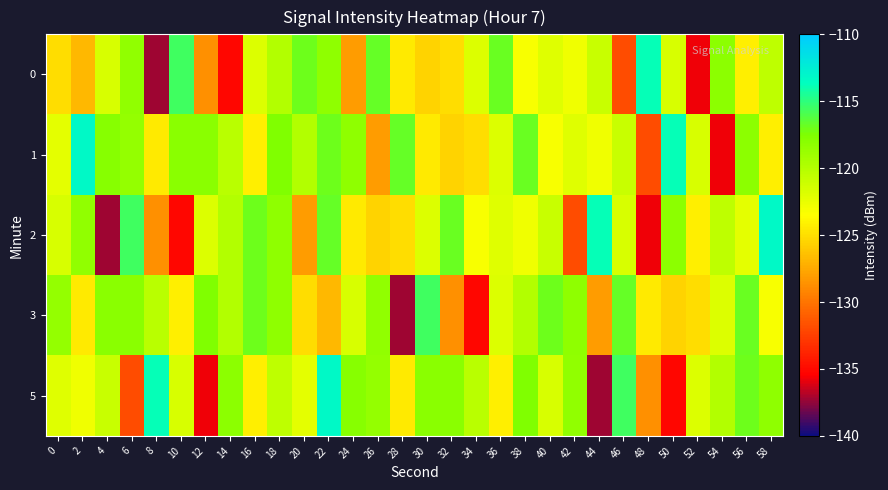

Which category has the highest value across all series?

2